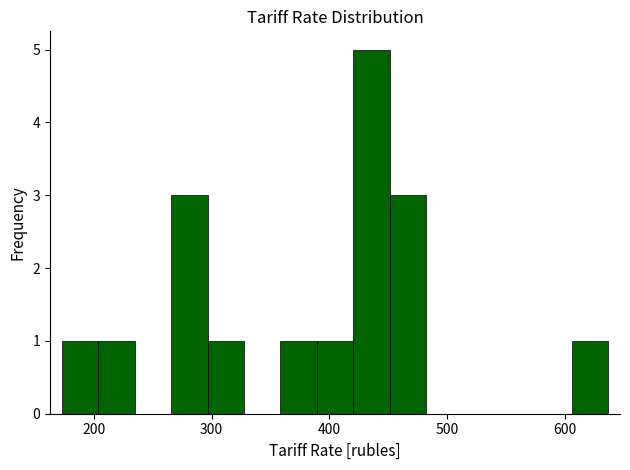

Read against the x-axis, roughly where is the centre of the tallest bar?

440